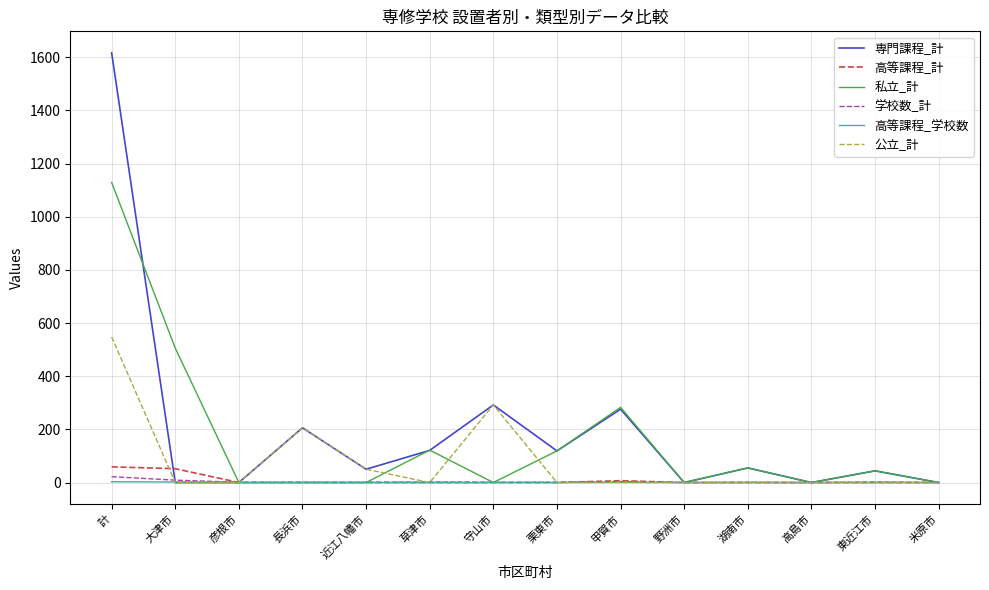

At which category is the sum across all series the highest?

計